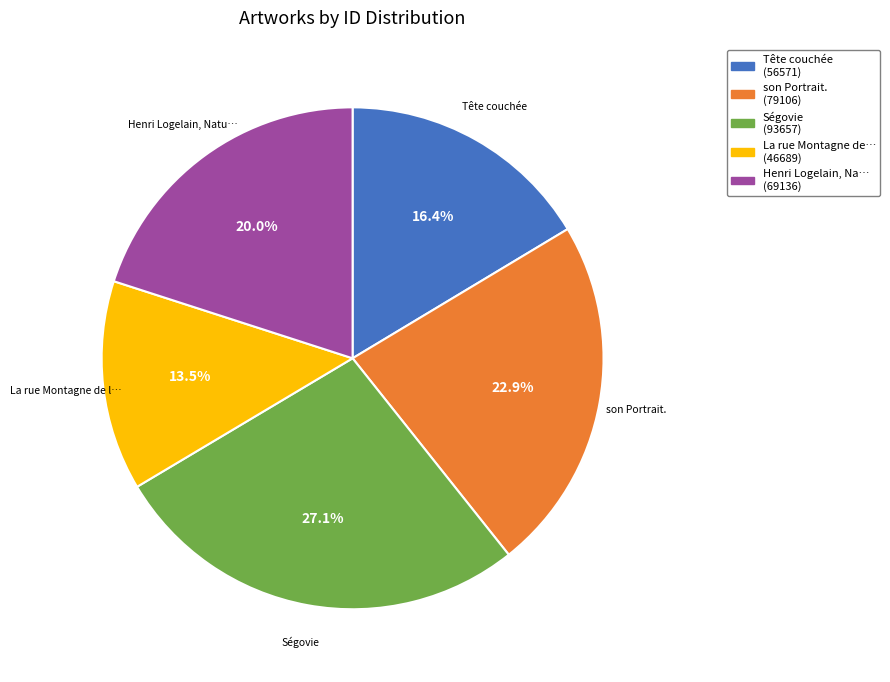

Is there a majority slice in this chart?

No